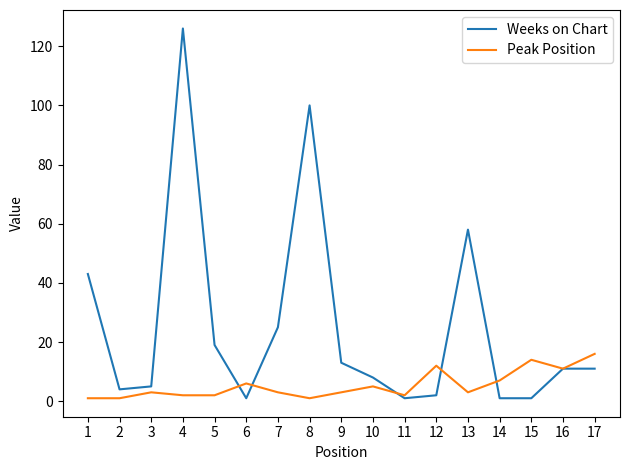

True or false: Weeks on Chart has a value of 58 at 13.

True